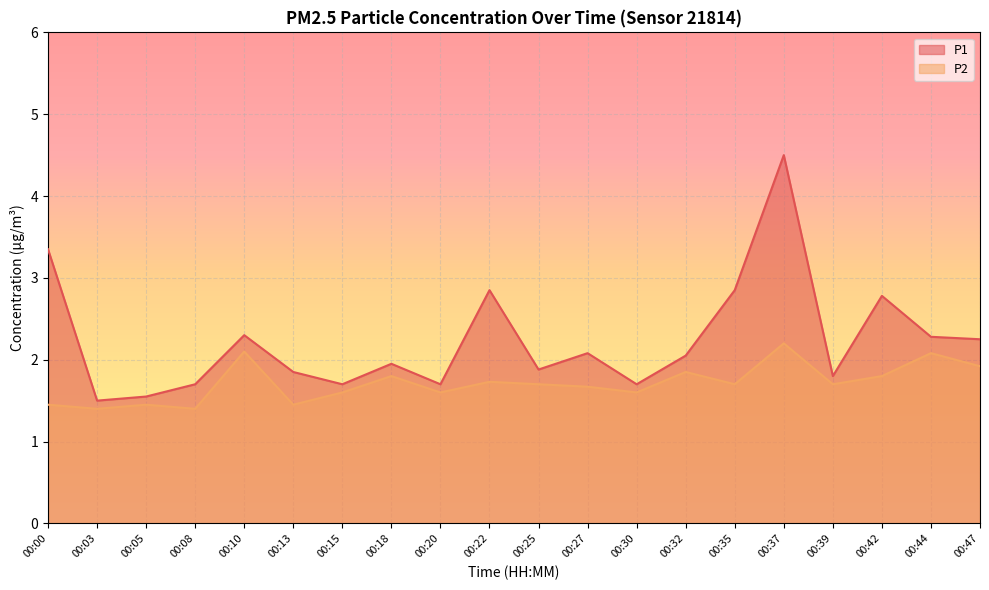

Which has a higher value, 00:30 or 00:08?

00:30